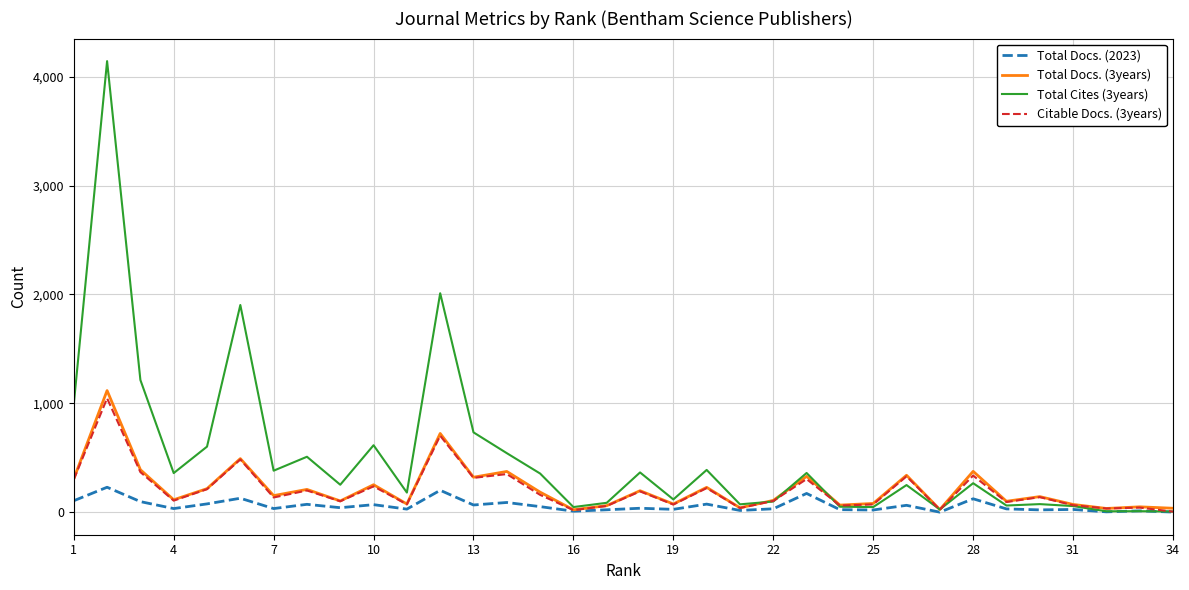

What is the greatest value displayed?

4143